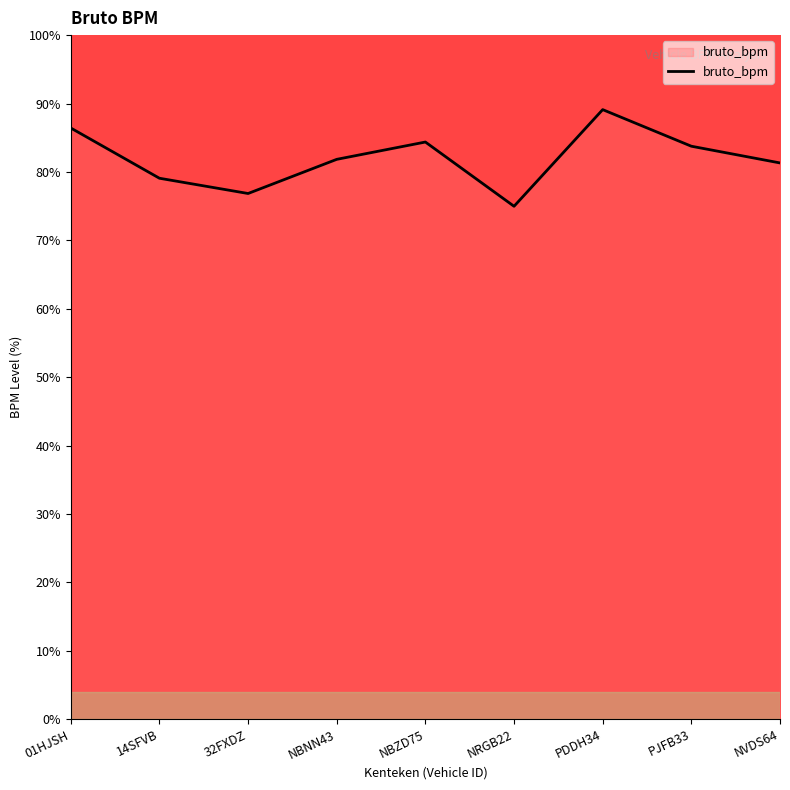

True or false: the data shows 56.1 at NVDS64.

False